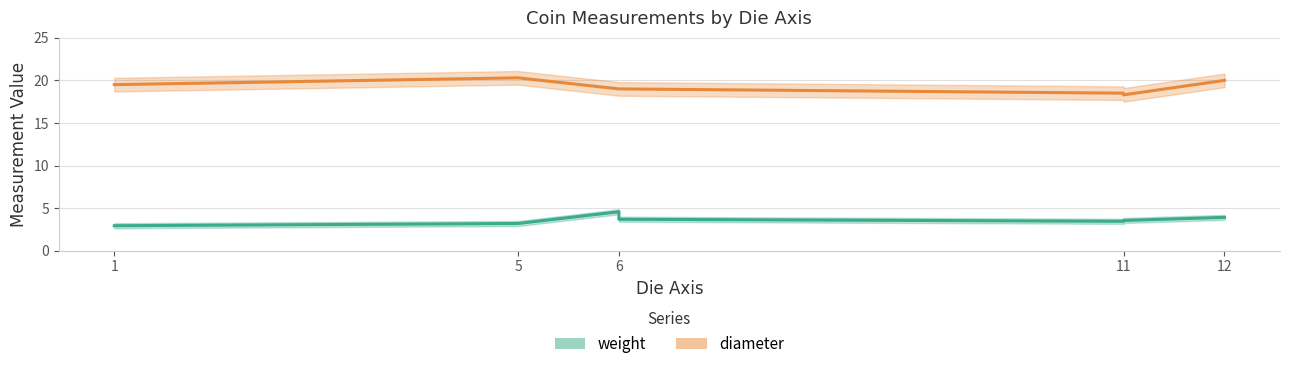

How many data points in diameter are above 19?

3